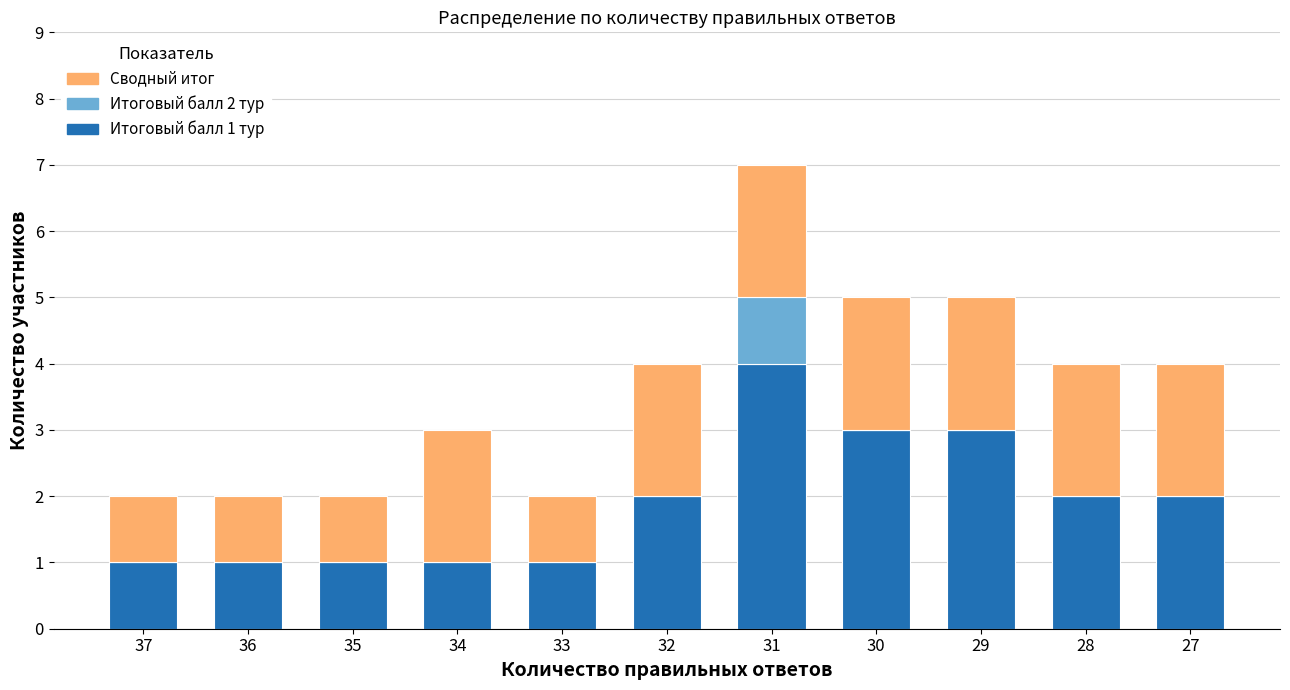

What is the total value across all series at 32?

4